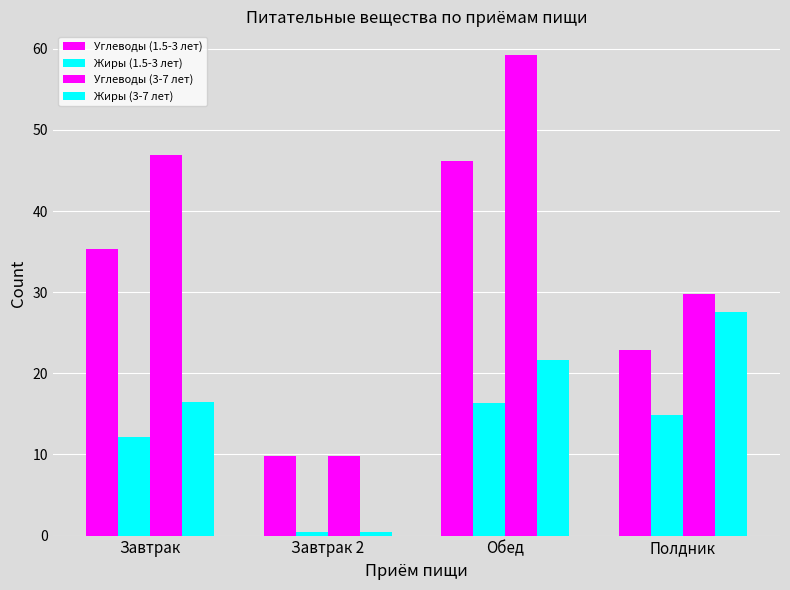

Reading left to right, transcribe all the data shown in this chart.

Углеводы (1.5-3 лет): 35.3	9.8	46.2	22.9
Жиры (1.5-3 лет): 12.2	0.4	16.4	14.9
Углеводы (3-7 лет): 46.9	9.8	59.2	29.8
Жиры (3-7 лет): 16.5	0.4	21.7	27.5